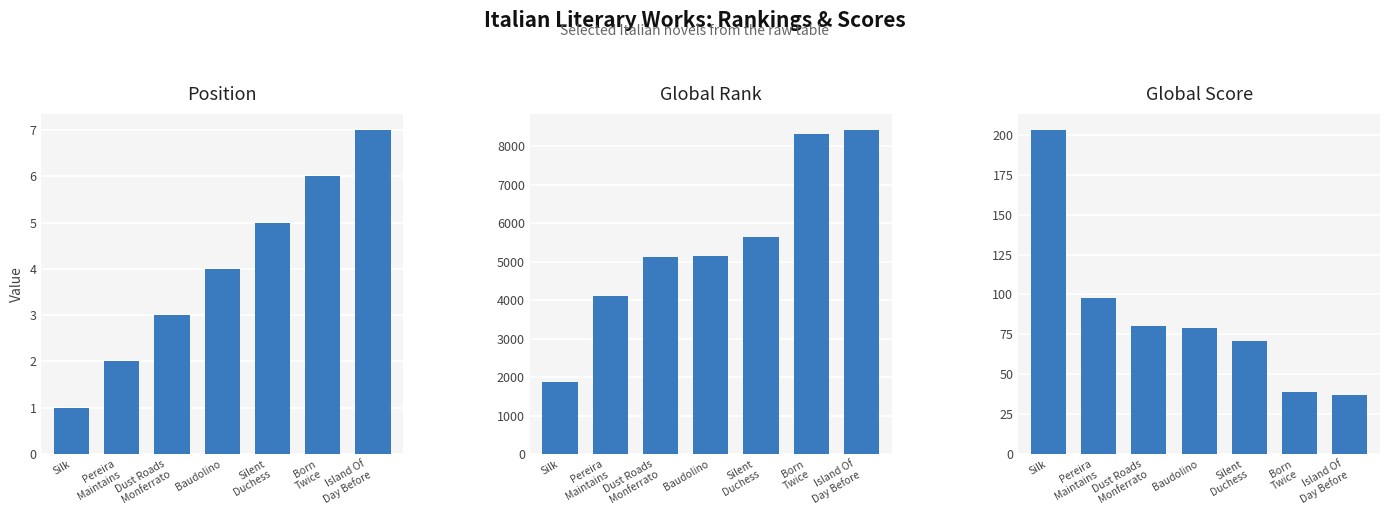

At which category is the sum across all series the highest?

Island Of
Day Before